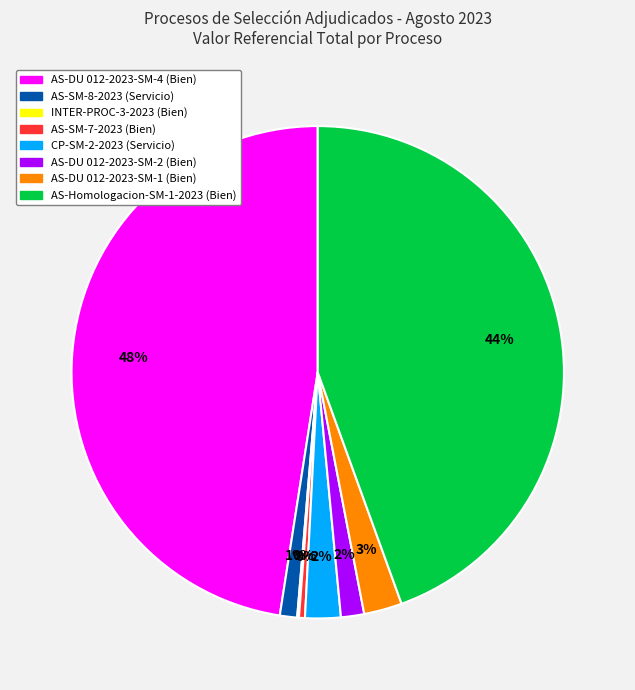

Does any single category account for the majority?

No